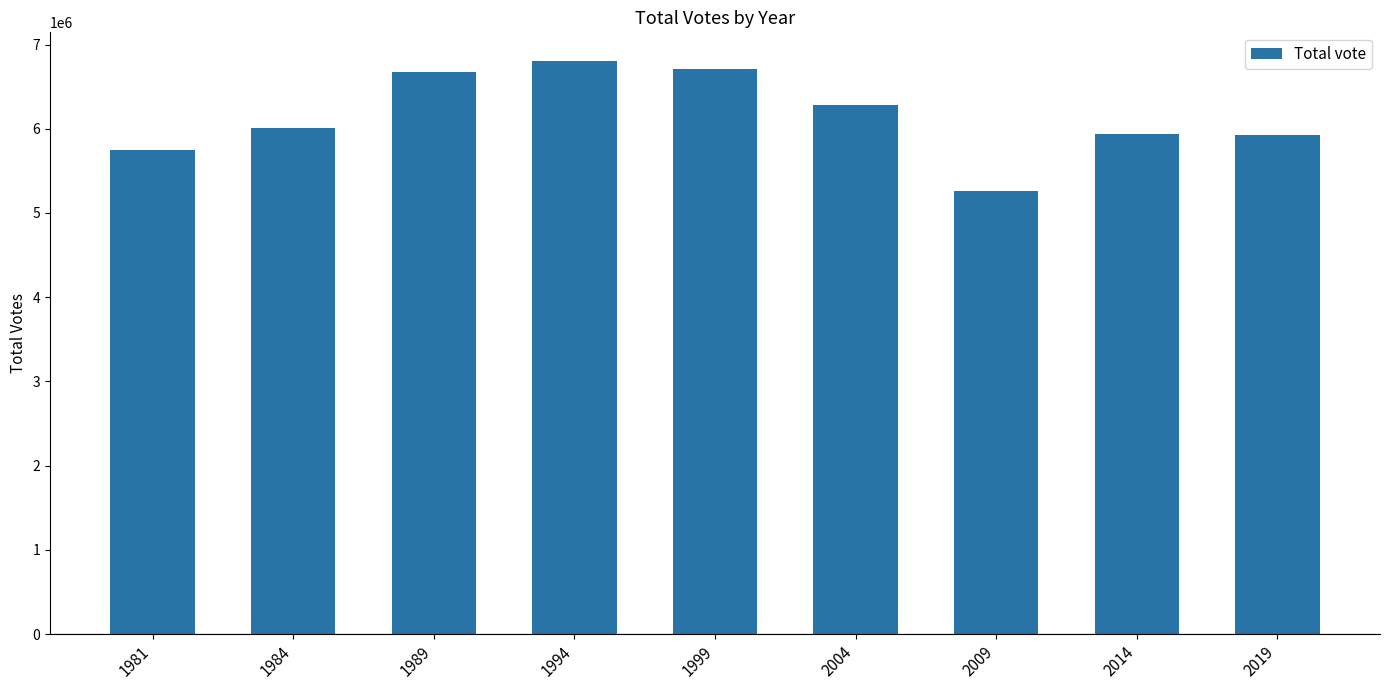

What is the maximum value shown in the chart?

6804427